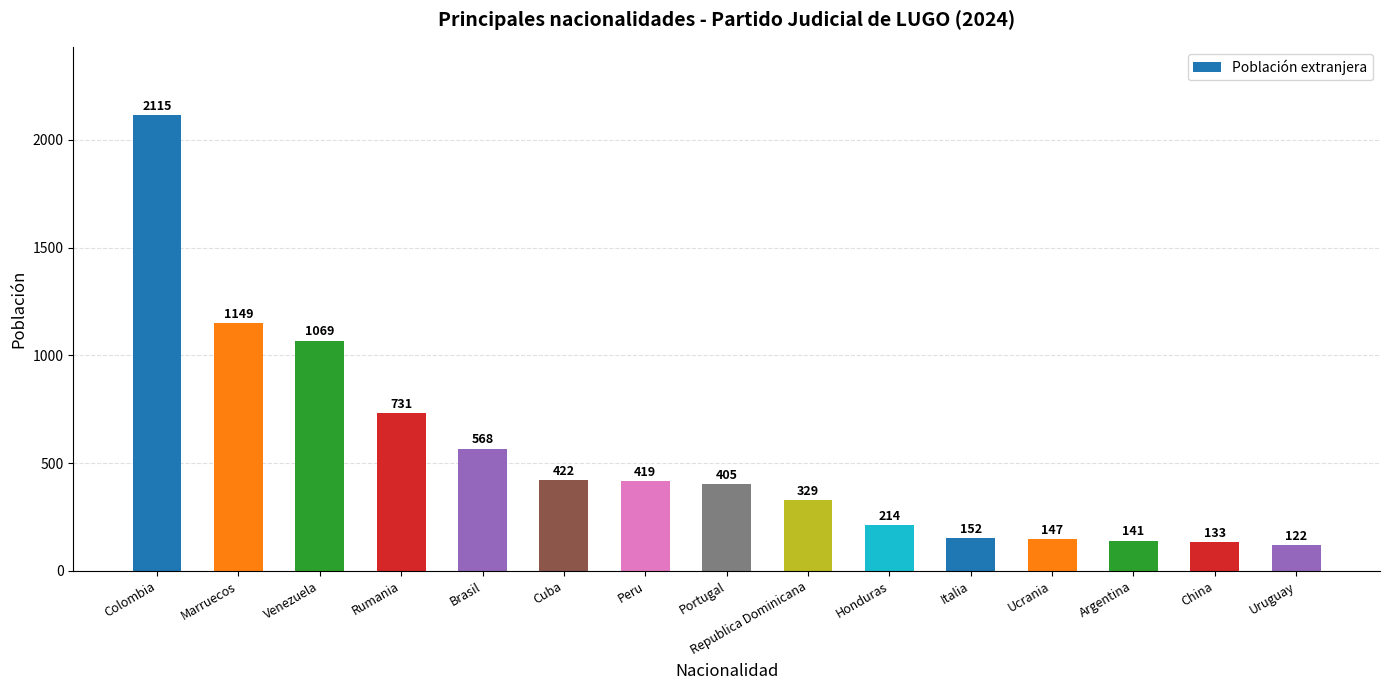

Rank the categories by value from highest to lowest.

Colombia, Marruecos, Venezuela, Rumania, Brasil, Cuba, Peru, Portugal, Republica Dominicana, Honduras, Italia, Ucrania, Argentina, China, Uruguay